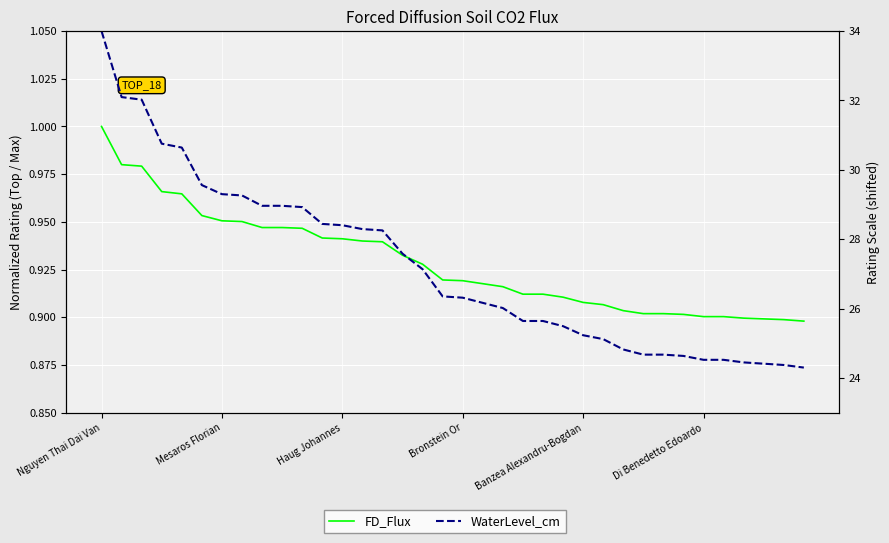

At which label does WaterLevel_cm reach its peak?

Nguyen Thai Dai Van